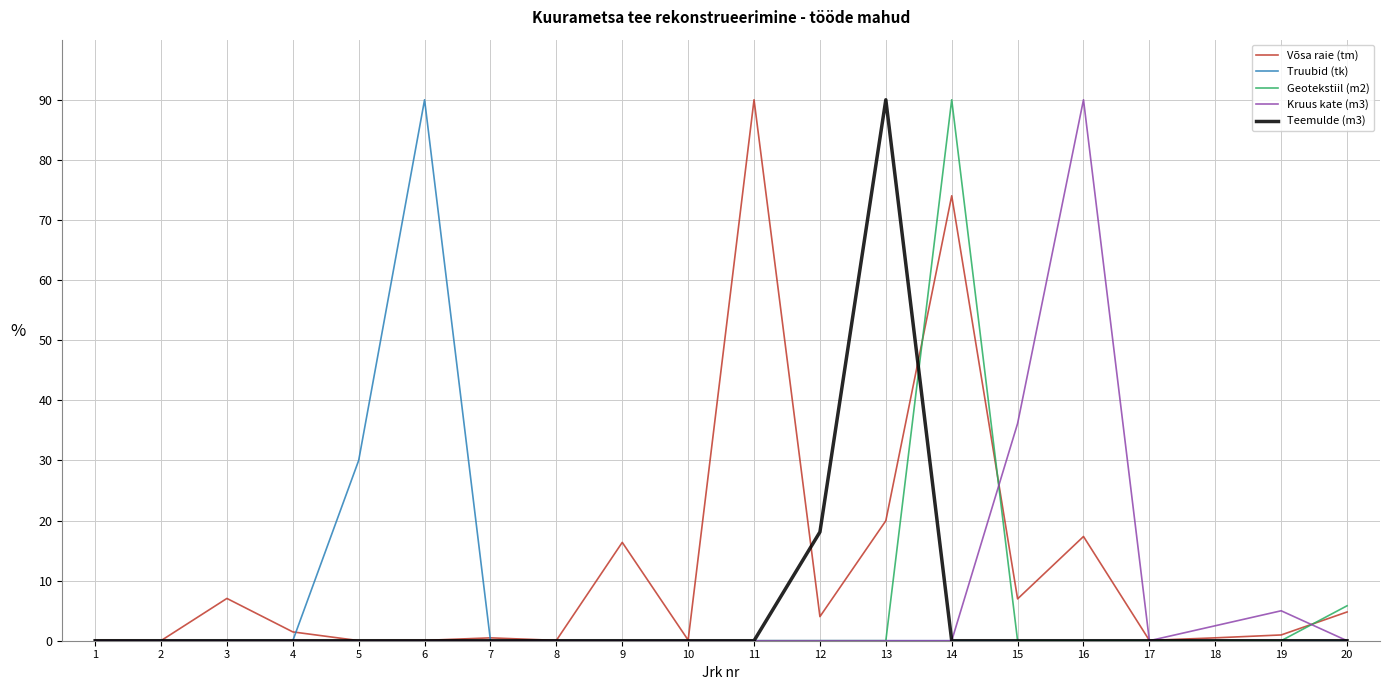

What is the maximum value for Võsa raie (tm)?

90.0